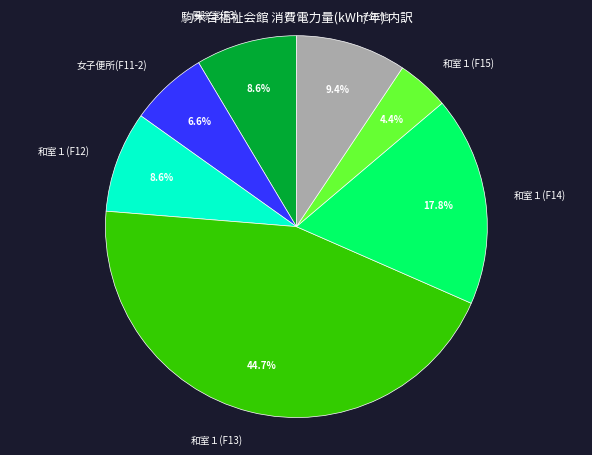

Does 和室１(F15) represent more than half of the total?

No